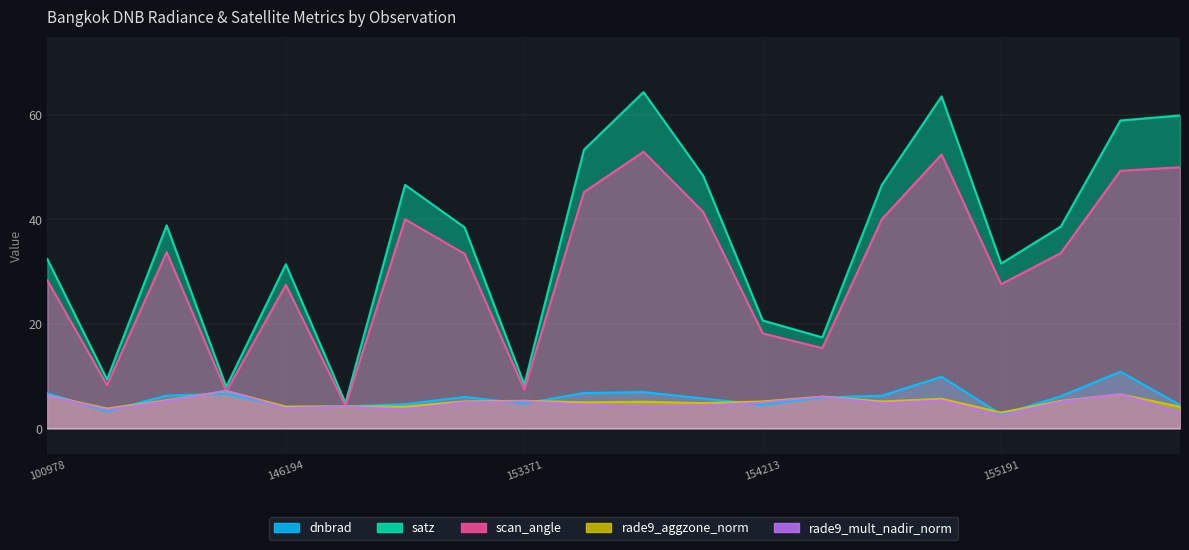

How many lines are shown in the chart?

5